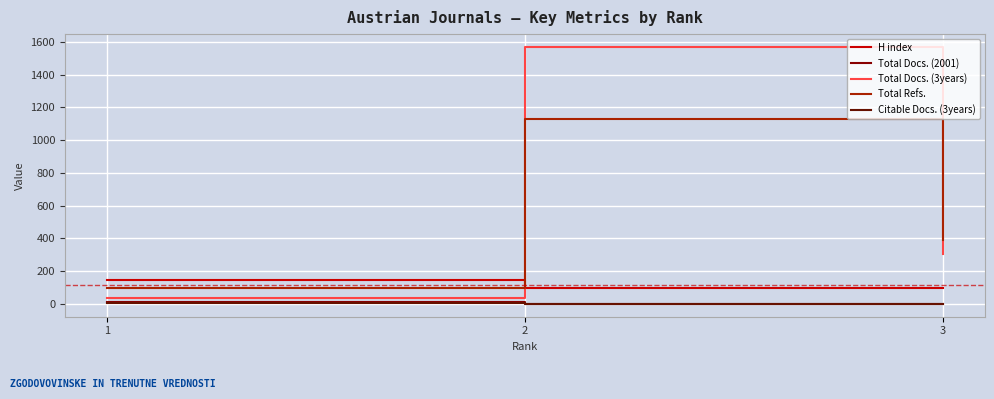

The value of Total Docs. (3years) at 2 is 2428. True or false?

False